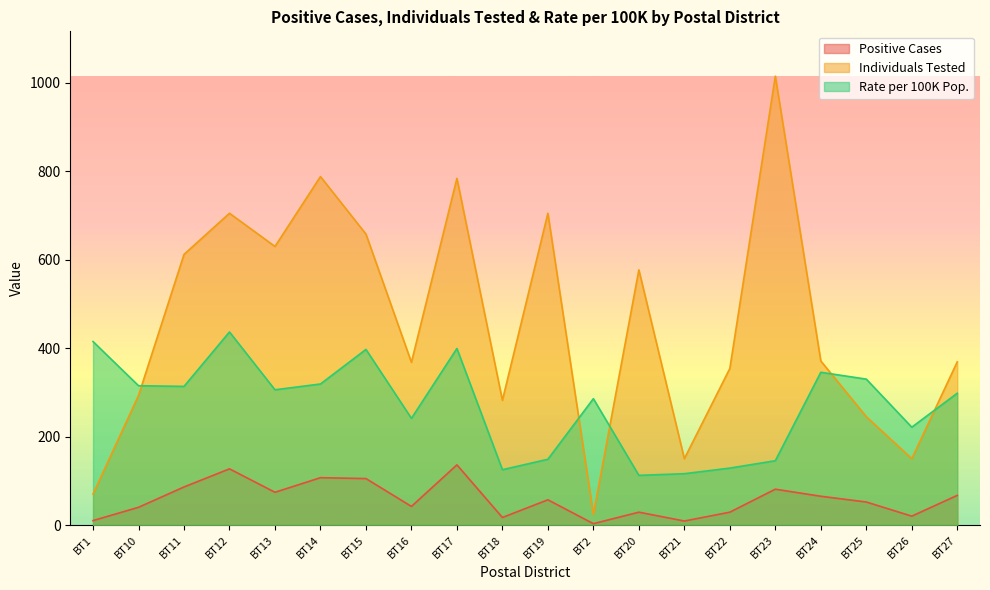

At which category does Positive Cases reach its first local valley?

BT13